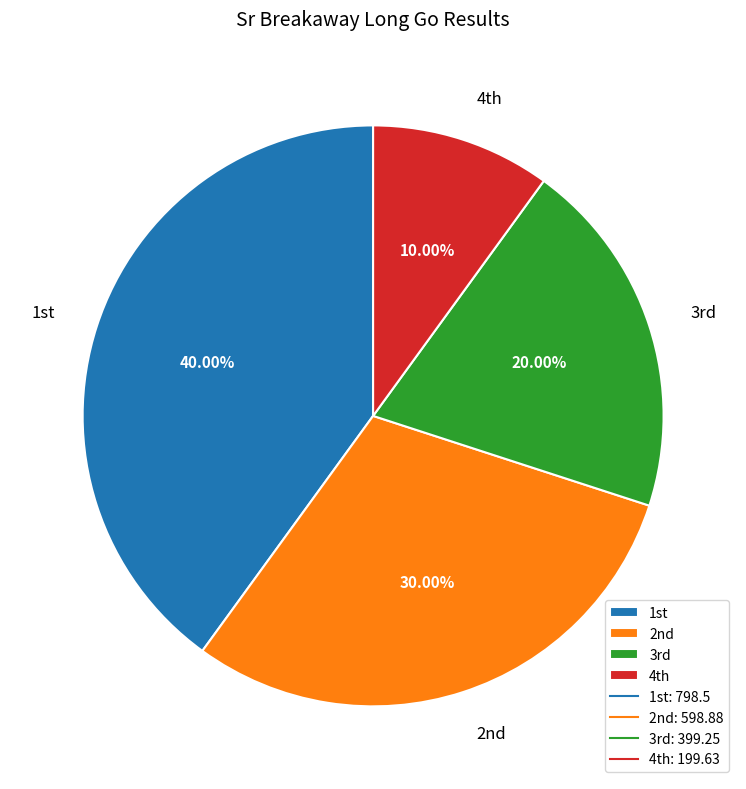

To the nearest percent, what is the difference between the largest and smallest slice percentages?

30%